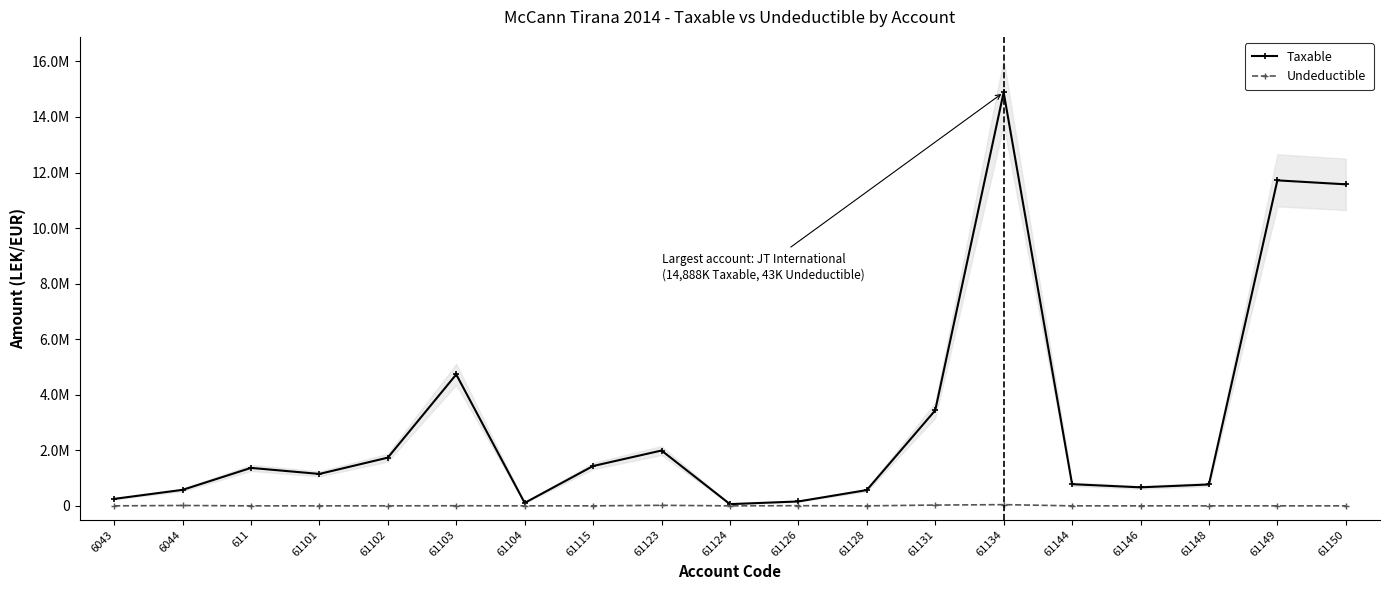

What is the label of the 1st point from the left?

6043